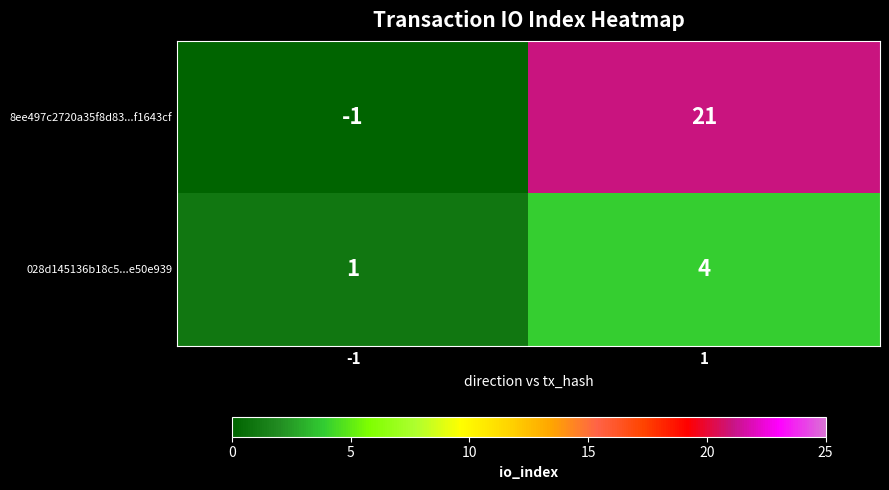

What is the sum of the 028d145136b18c5...e50e939 values at 1 and -1?

5